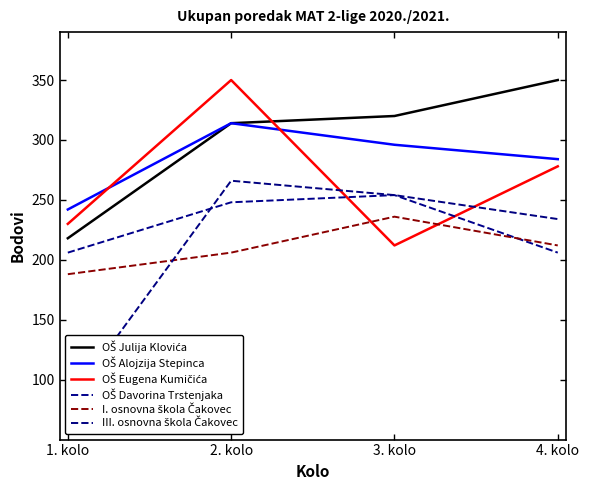

The value of OŠ Alojzija Stepinca at 1. kolo is 125. True or false?

False